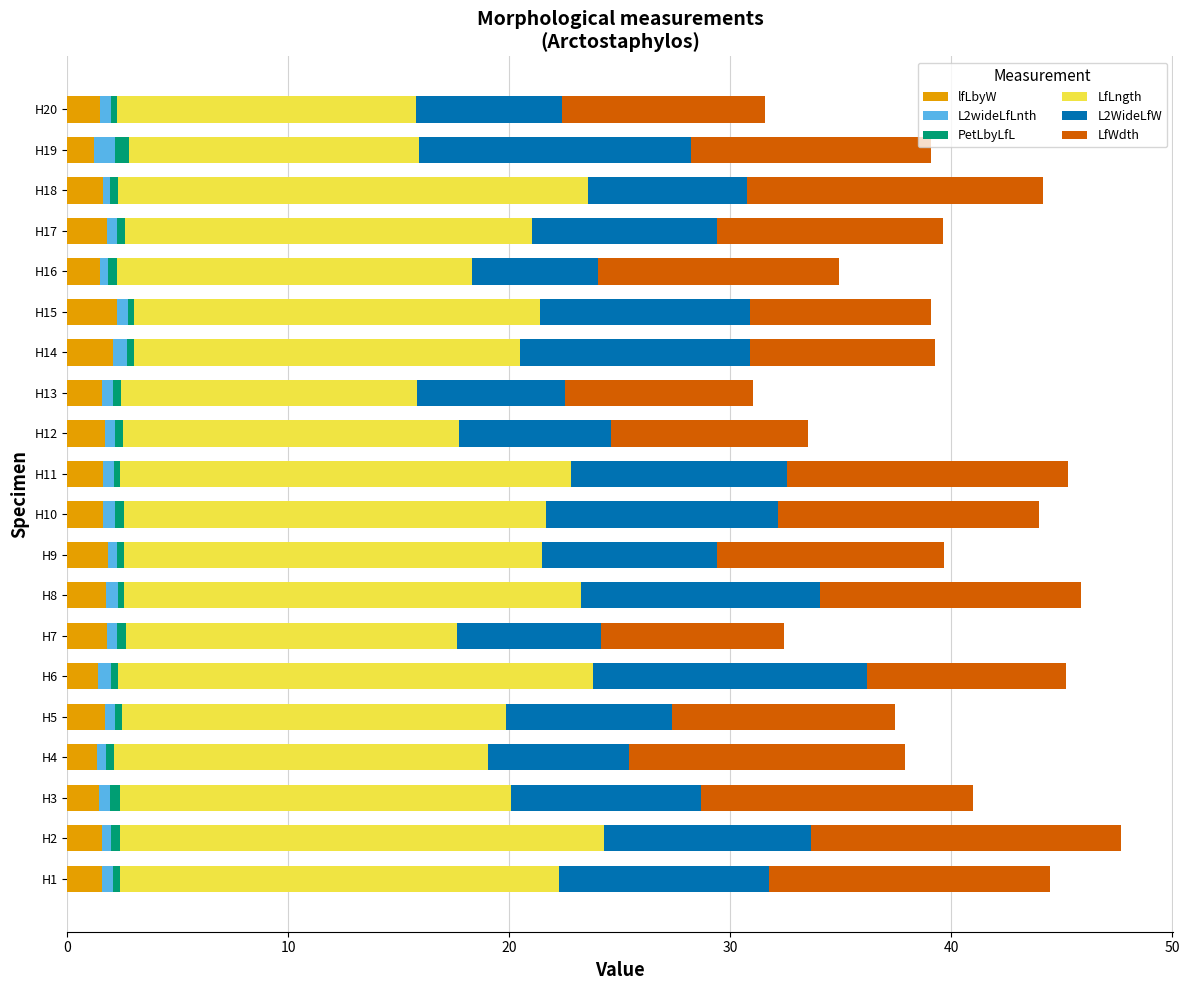

What is the average value of the lfLbyW series?

1.6